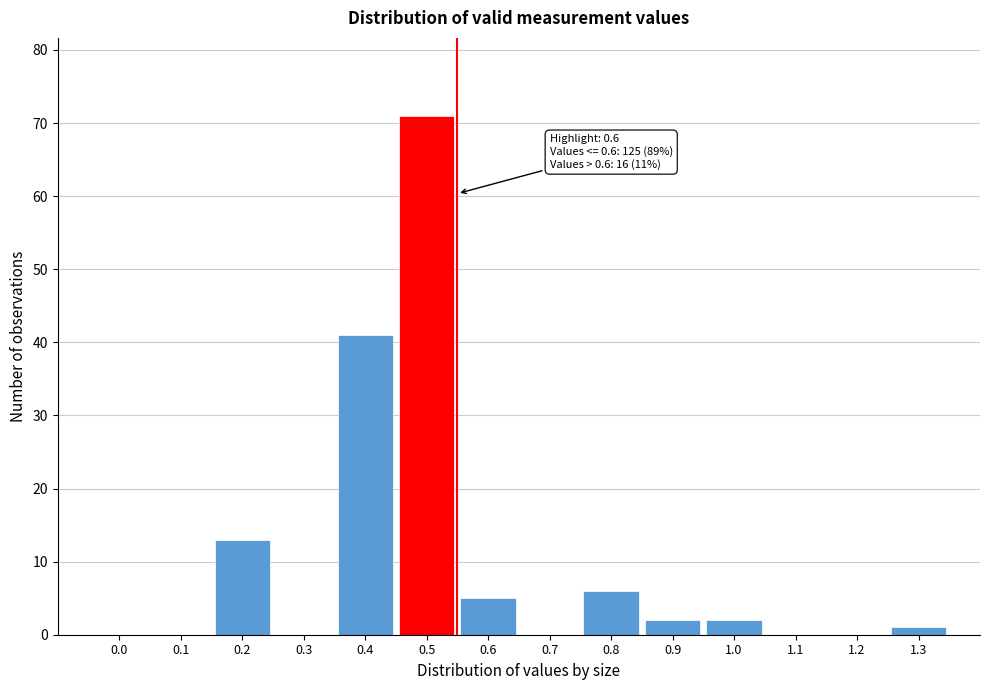

Reading left to right, transcribe all the data shown in this chart.

0.0=0	0.1=0	0.2=13	0.3=0	0.4=41	0.5=71	0.6=5	0.7=0	0.8=6	0.9=2	1.0=2	1.1=0	1.2=0	1.3=1